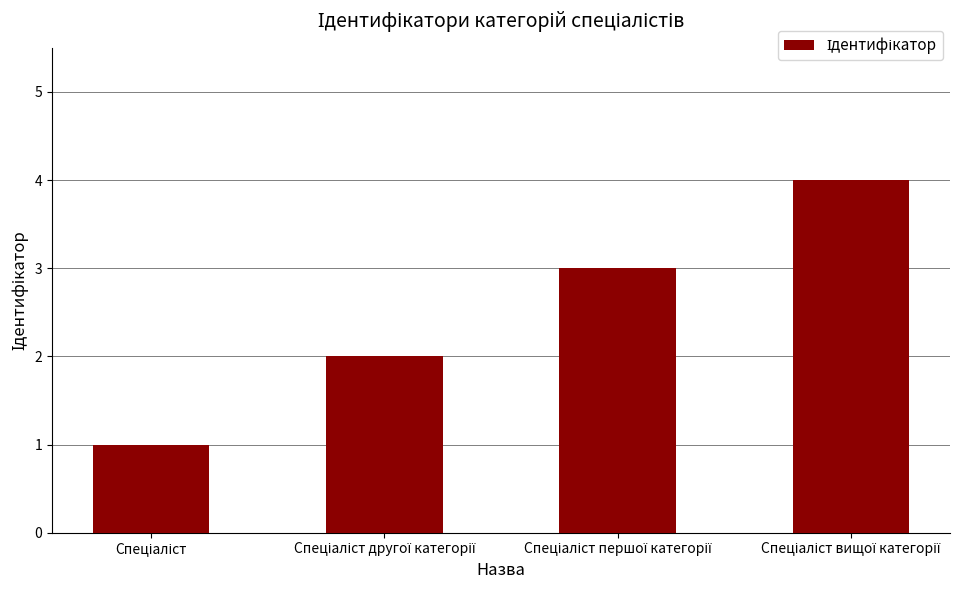

What is the maximum value shown in the chart?

4